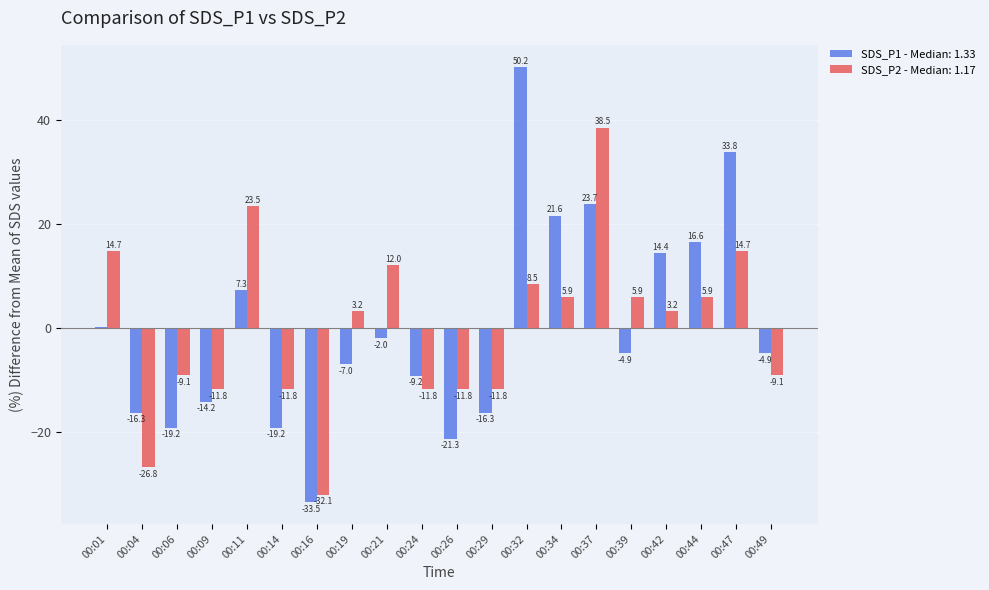

What is the spread (max minus min) of values at 00:21?

14.0